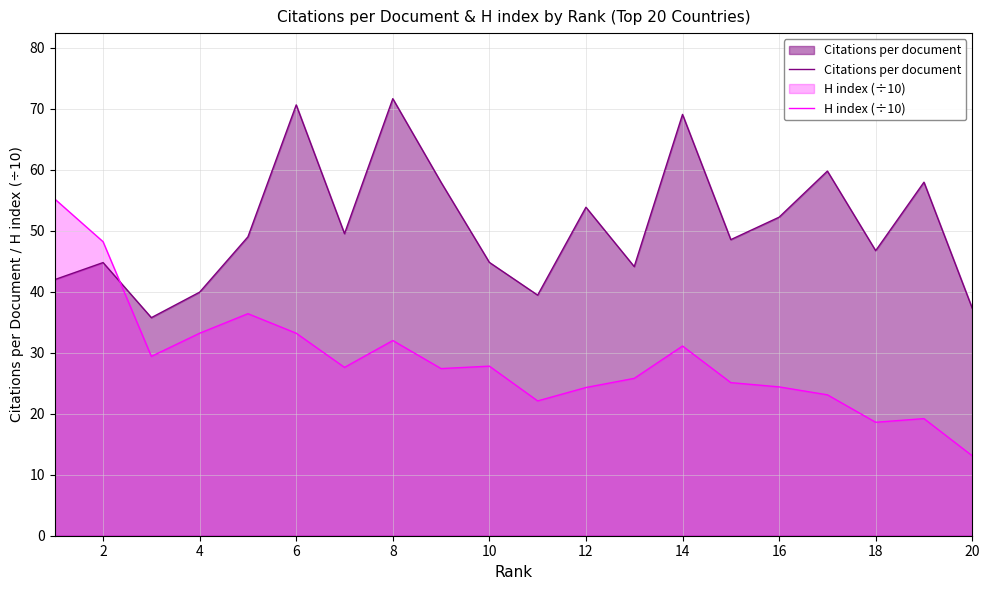

What is the greatest value displayed?

71.7